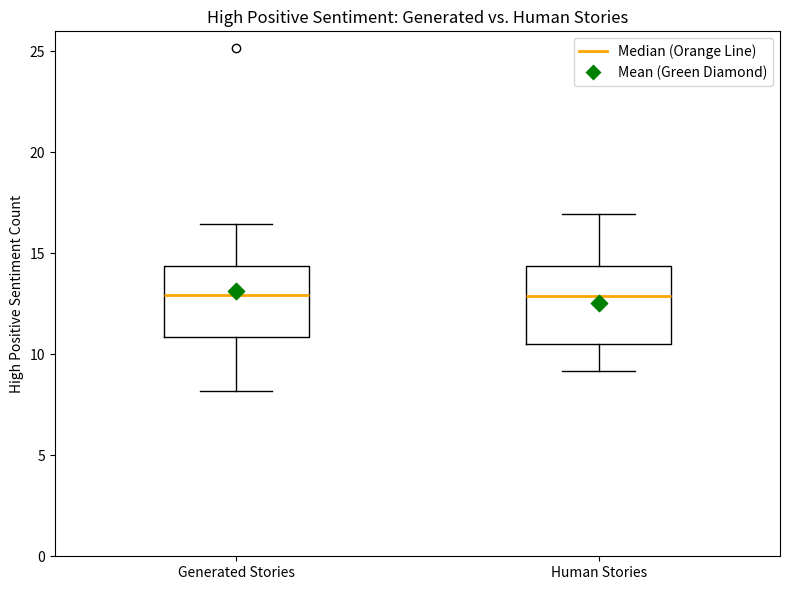

Reading left to right, transcribe this box plot: for each box, give where its median line is, the range the box spans, and where its two whiskers end, as read against the y-axis. The values are not printed on the chart, so give them approximately, as read against the axis.

Generated Stories: median 13.0, box 11.0 to 14.5, whiskers 8.0 to 16.5
Human Stories: median 13.0, box 10.5 to 14.5, whiskers 9.0 to 17.0